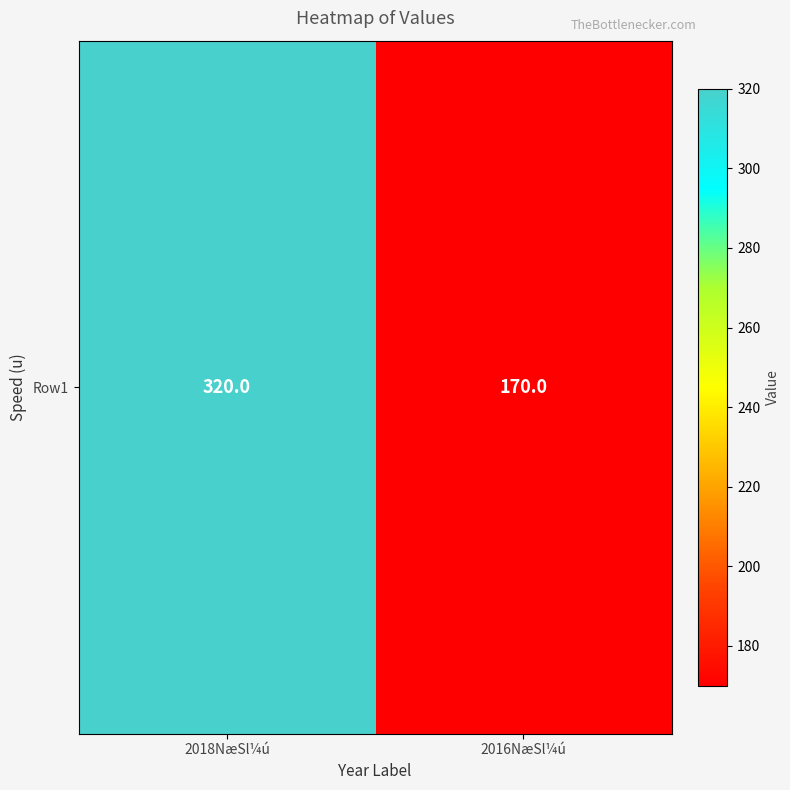

What is the ratio of the value at 2016NæSl¼ú to the value at 2018NæSl¼ú?

0.5